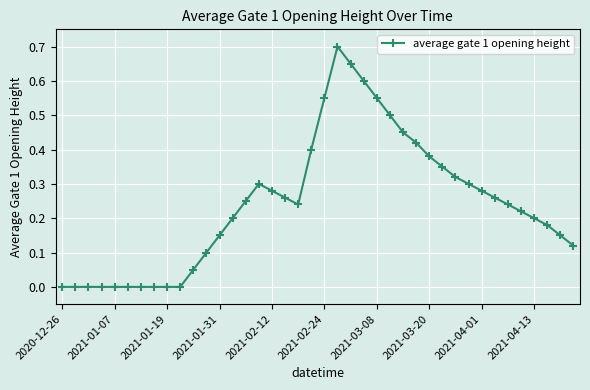

What is the sum of all values?

9.7